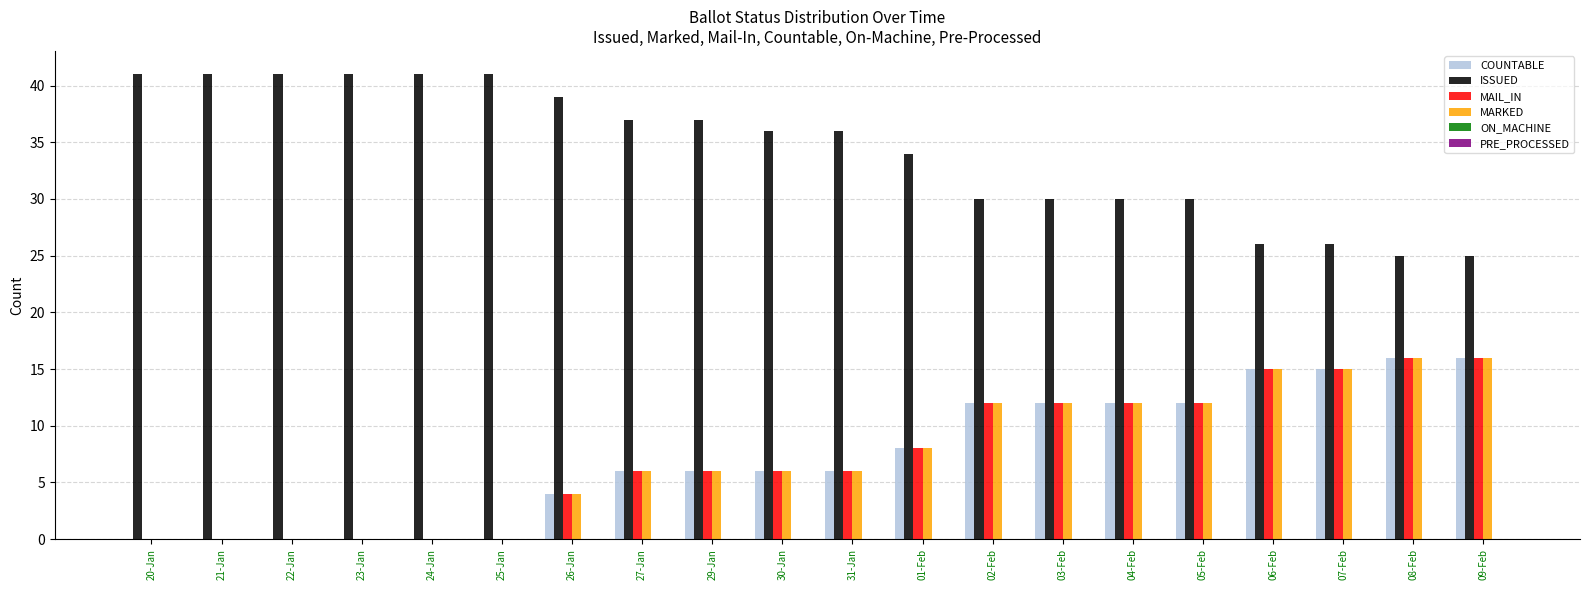

Is the value of MAIL_IN at 27-Jan greater than the value of COUNTABLE at 23-Jan?

Yes